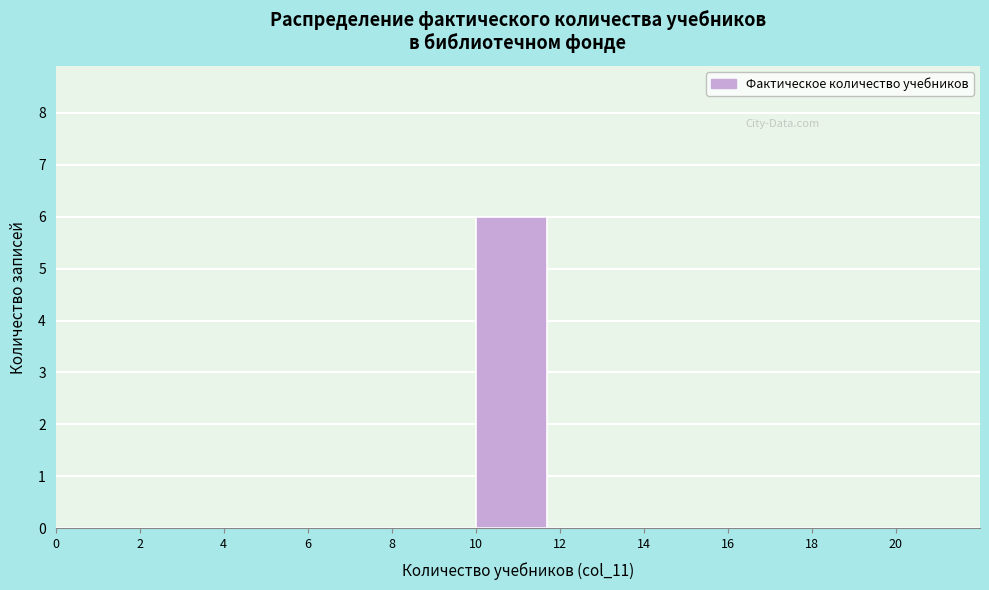

Which range on the x-axis has the tallest bar?

10 to 12